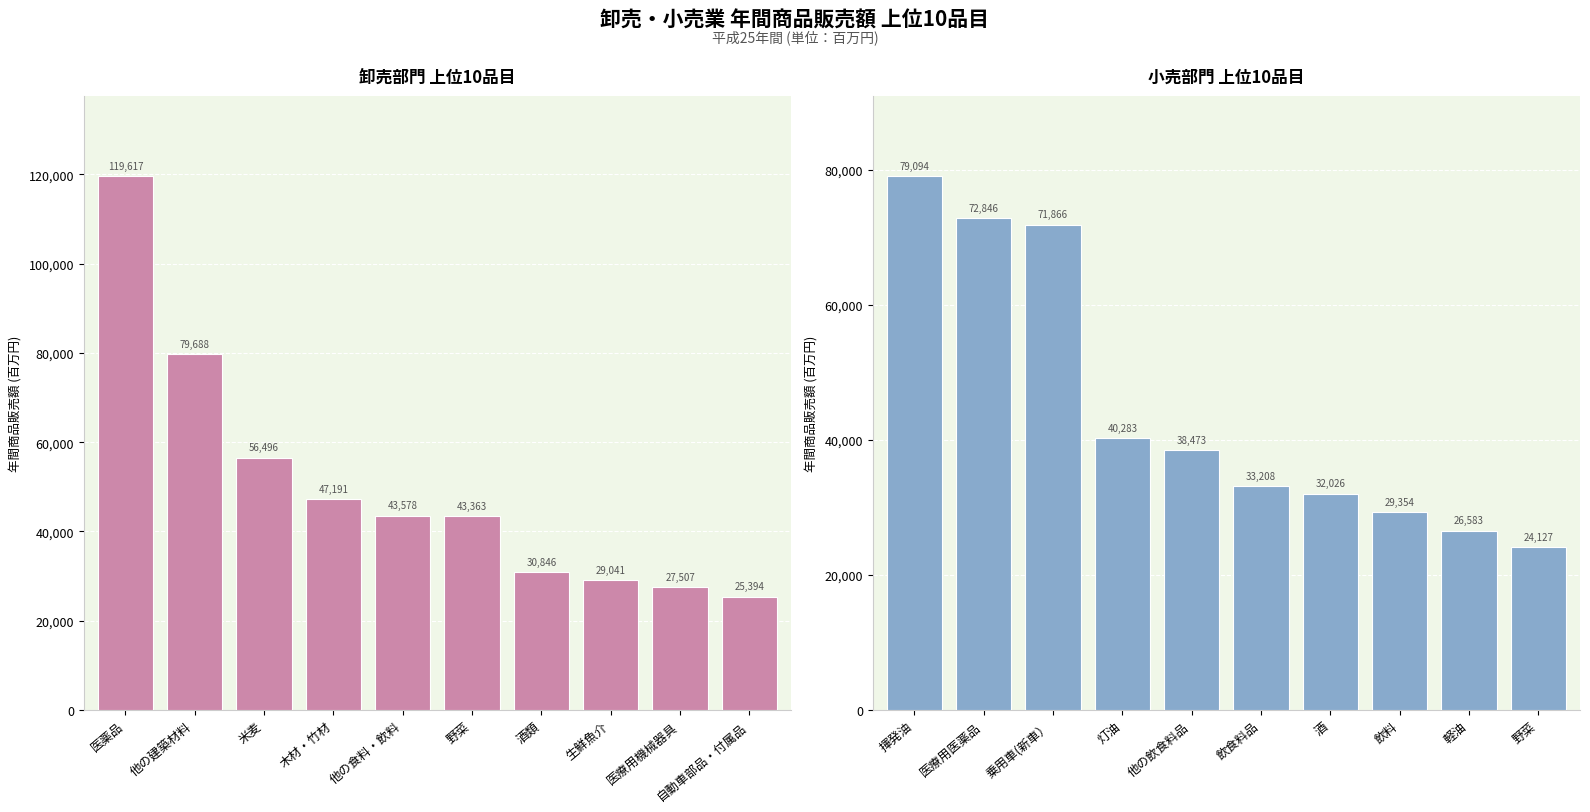

How many categories are shown in the chart?

10